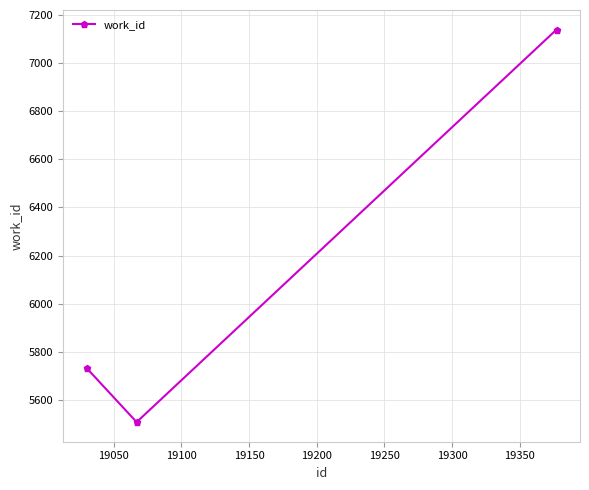

What is the maximum value shown in the chart?

7139